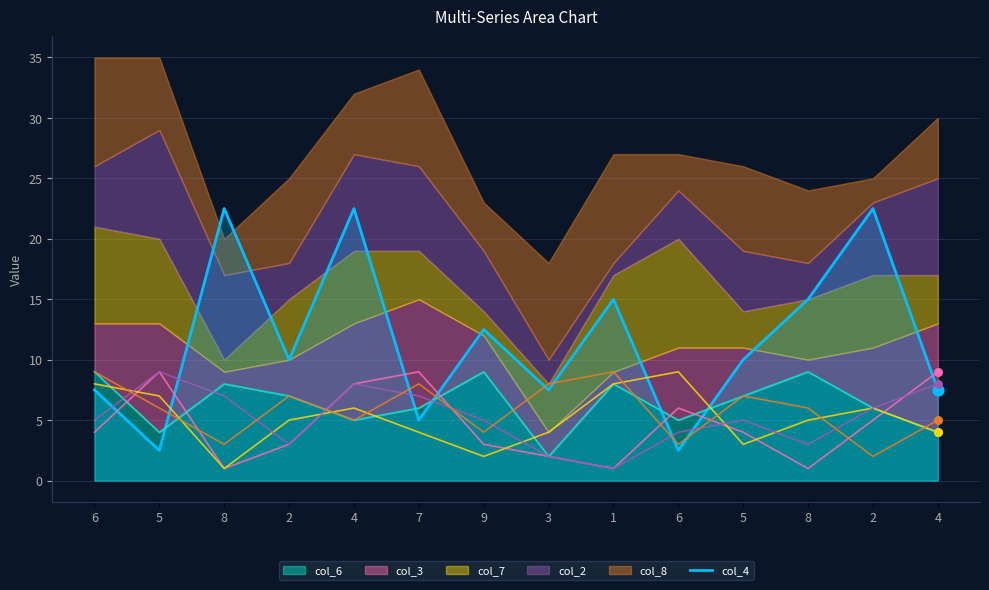

What is the change in value from 6 to 2?

+2.5